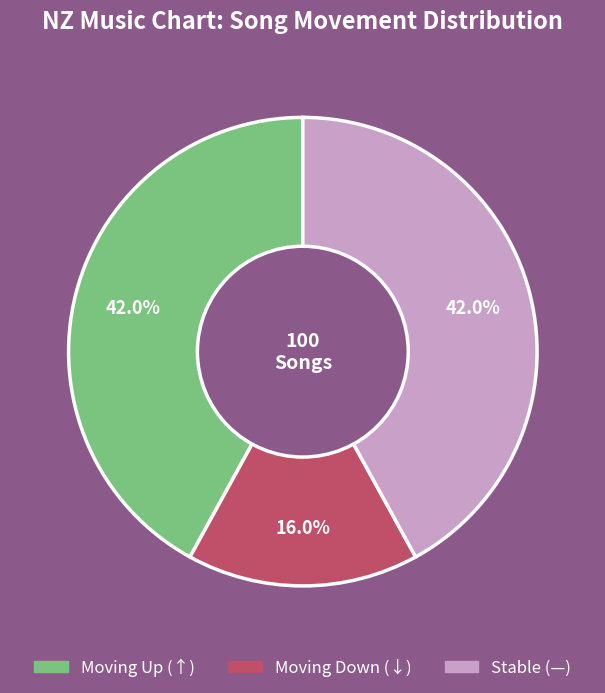

Does any single category account for the majority?

No